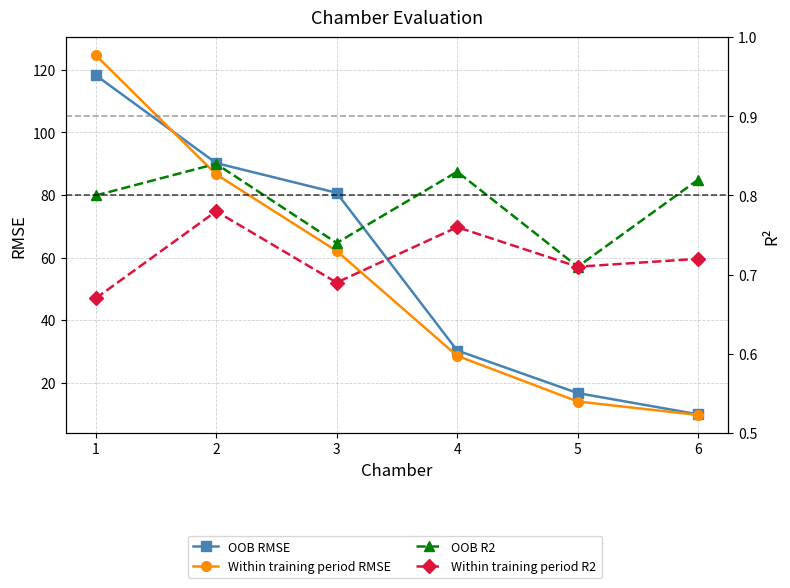

What are all the series names shown in the legend?

OOB RMSE, Within training period RMSE, OOB R2, Within training period R2